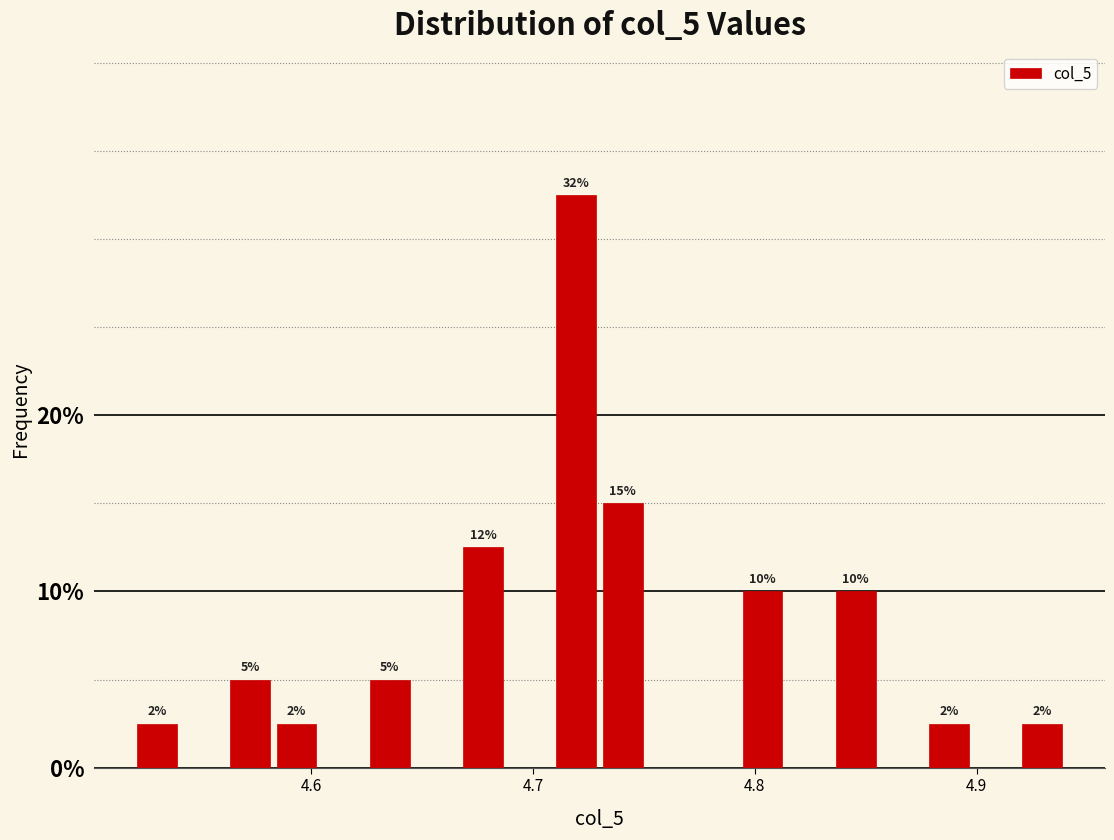

Read against the x-axis, roughly where is the centre of the tallest bar?

4.72